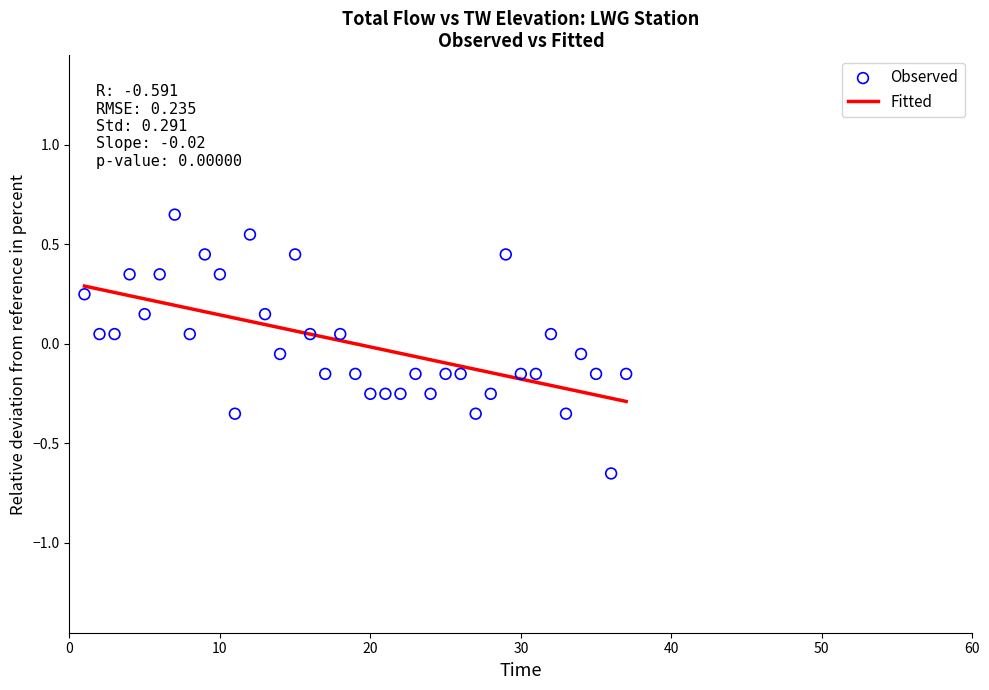

What is the range of X values (max minus min)?

36.0